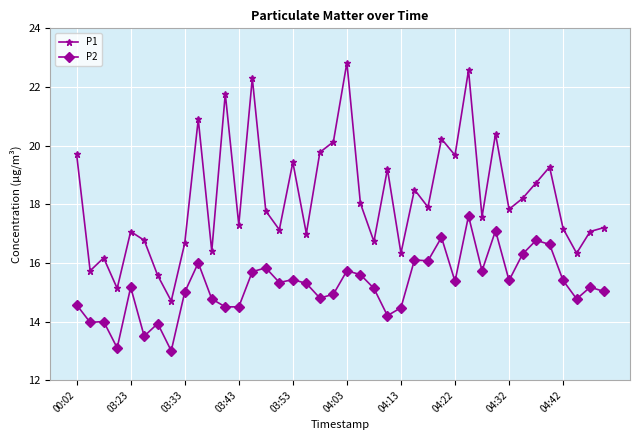

Rank the series by their maximum value, from lowest to highest.

P2, P1